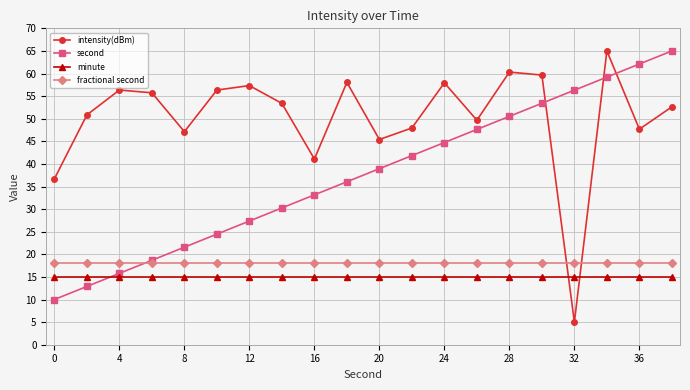

What is the value of the minute point at the 5th from the left?

15.0